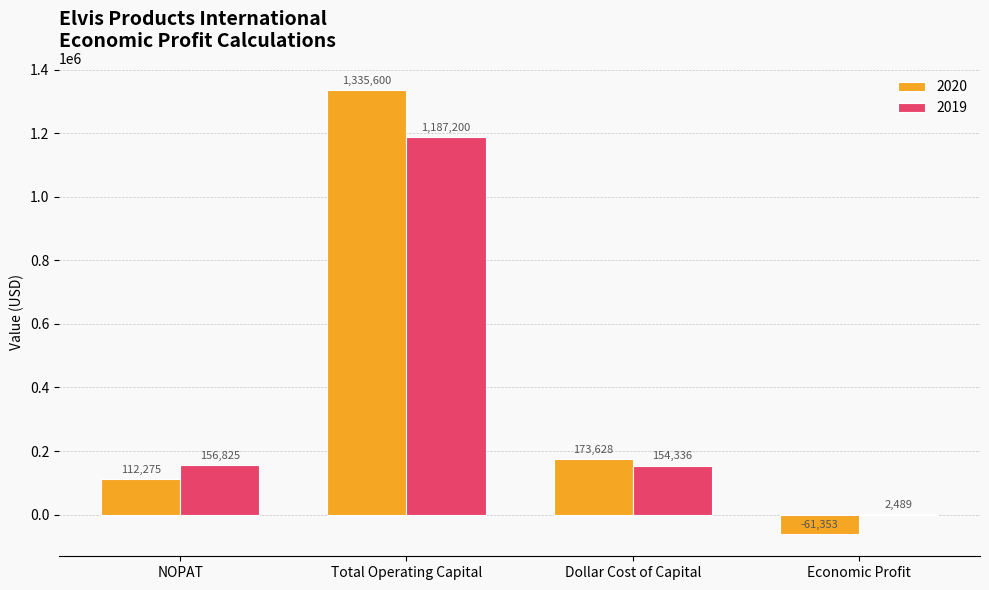

What is the total value across all series at Total Operating Capital?

2522800